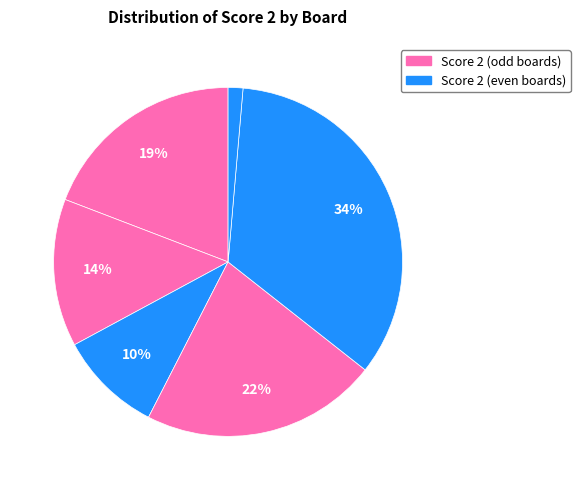

Which slice is the smallest?

Board 2